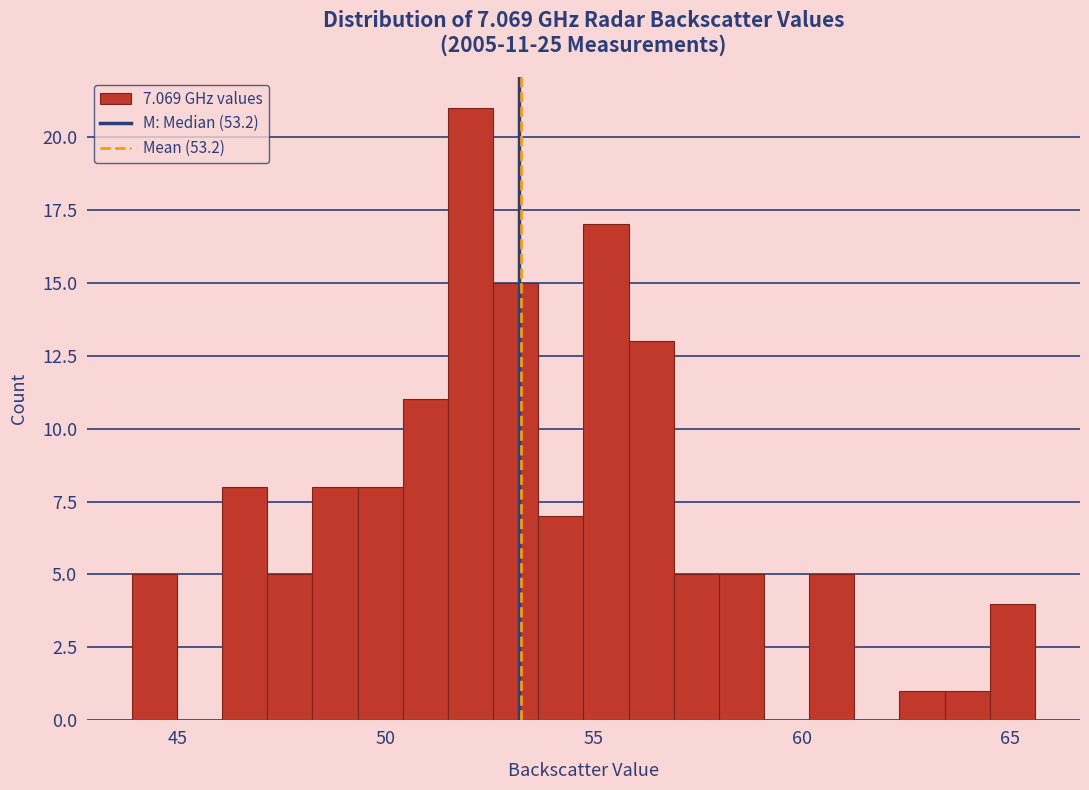

Read against the x-axis, roughly where is the centre of the tallest bar?

52.0